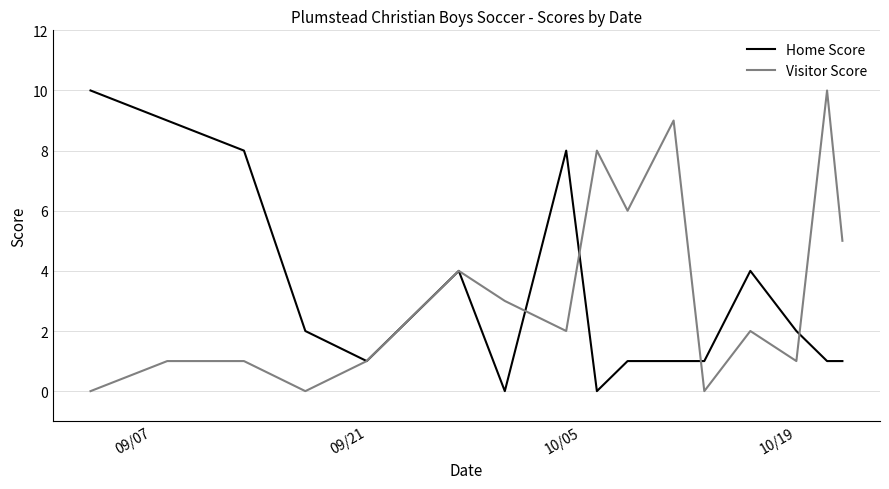

What are all the series names shown in the legend?

Home Score, Visitor Score